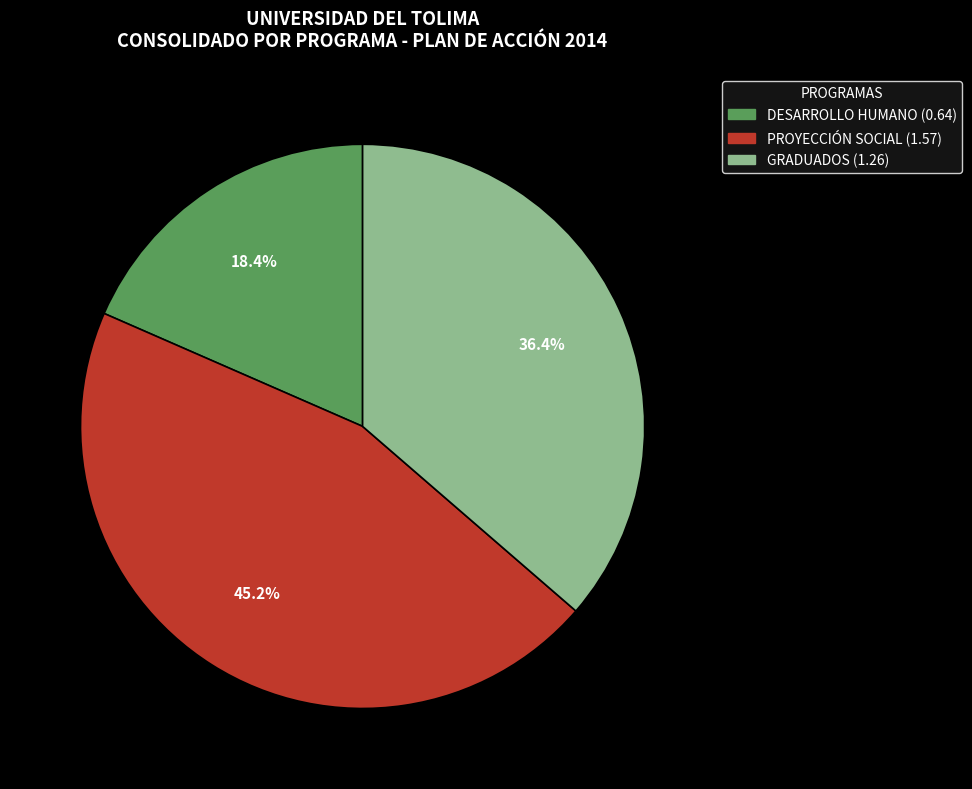

To the nearest percent, what is the combined percentage of GRADUADOS and PROYECCIÓN SOCIAL?

82%